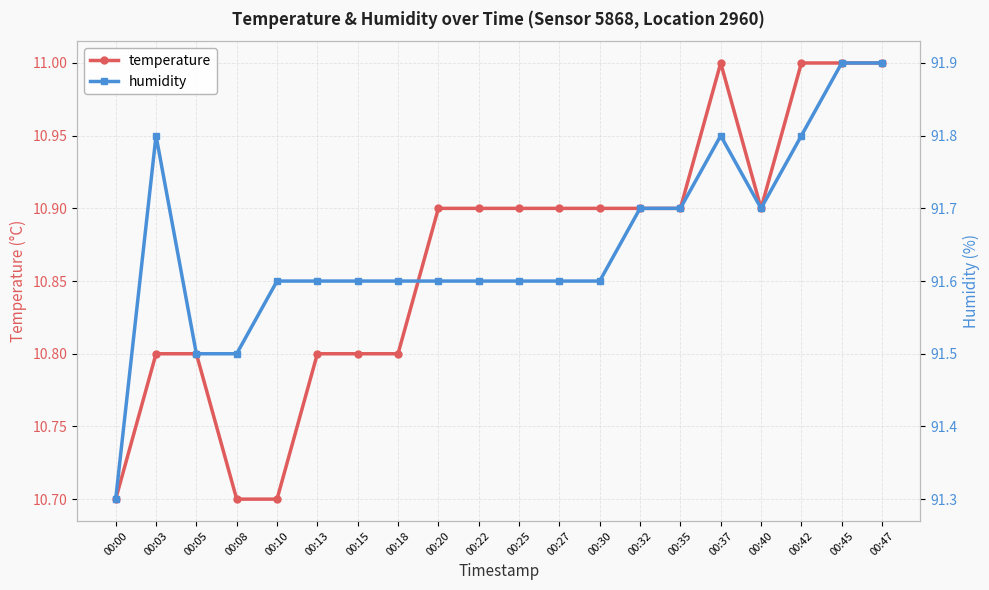

Rank the series by their maximum value, from lowest to highest.

temperature, humidity